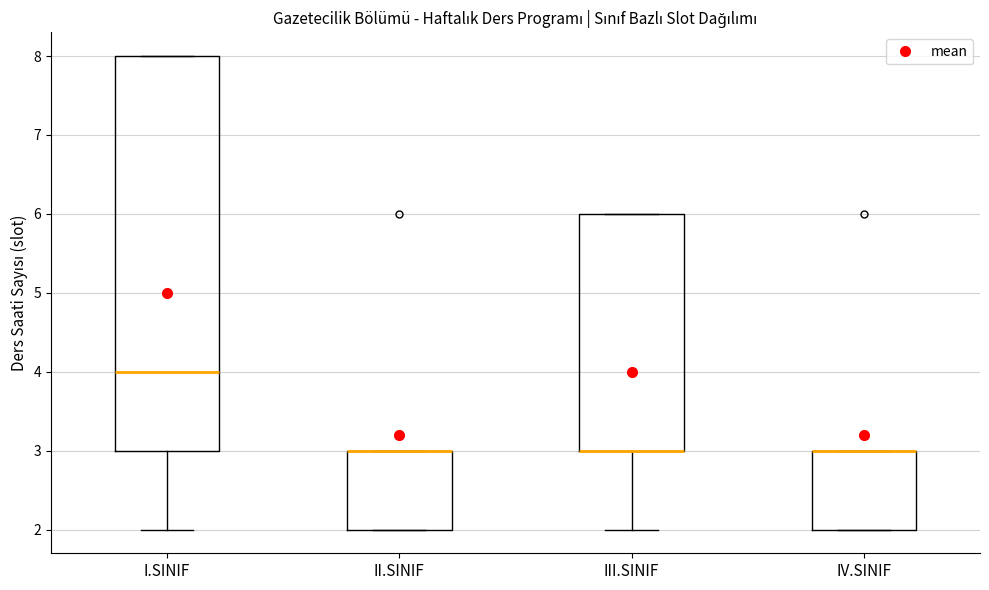

Reading left to right, read every box against the y-axis: the position of its median line, the range the box covers, and the ends of its whiskers. The values are not printed on the chart, so give them approximately, as read against the axis.

I.SINIF: median 4, box 3 to 8, whiskers 2 to 8
II.SINIF: median 3 (drawn on the box's upper edge), box 2 to 3, whiskers 2 to 3
III.SINIF: median 3 (drawn on the box's lower edge), box 3 to 6, whiskers 2 to 6
IV.SINIF: median 3 (drawn on the box's upper edge), box 2 to 3, whiskers 2 to 3